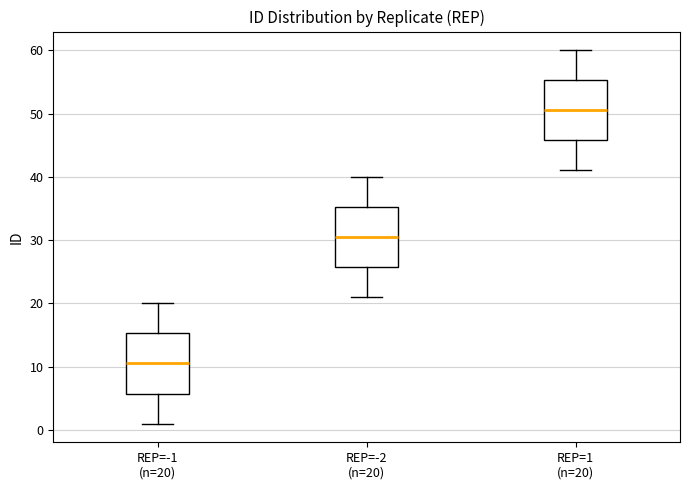

Where does the upper whisker of the box for REP=-1 (n=20) end on the y-axis? The values are not printed on the chart, so give them approximately, as read against the axis.

20